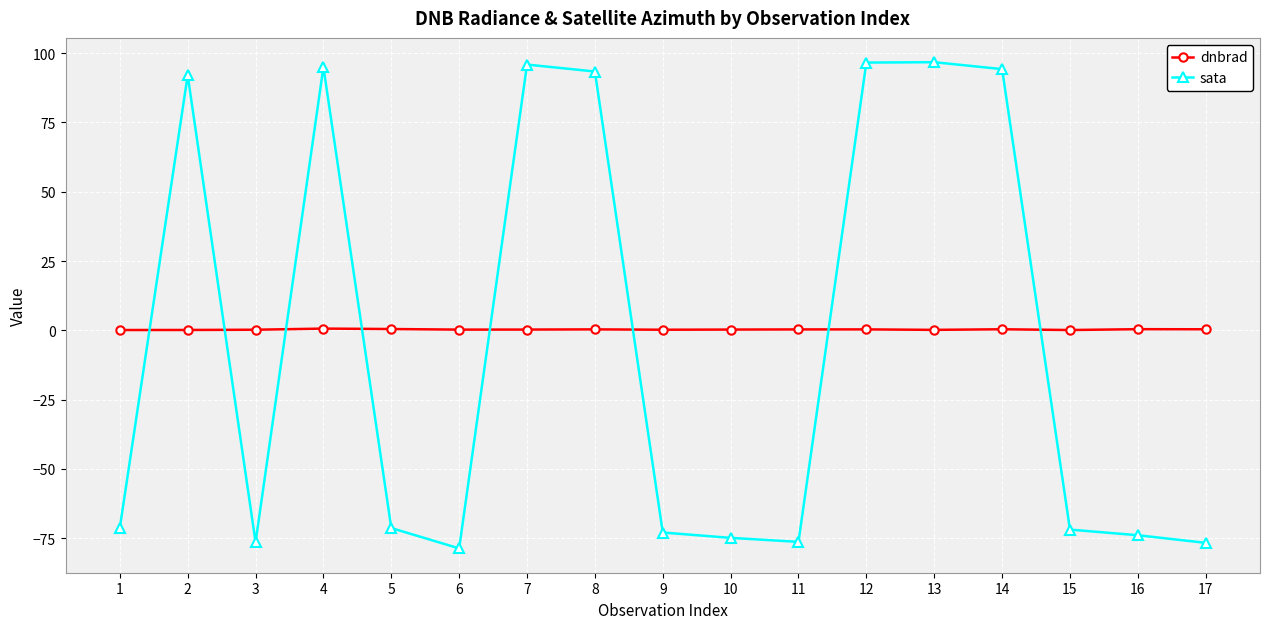

True or false: dnbrad and sata intersect in this chart.

True